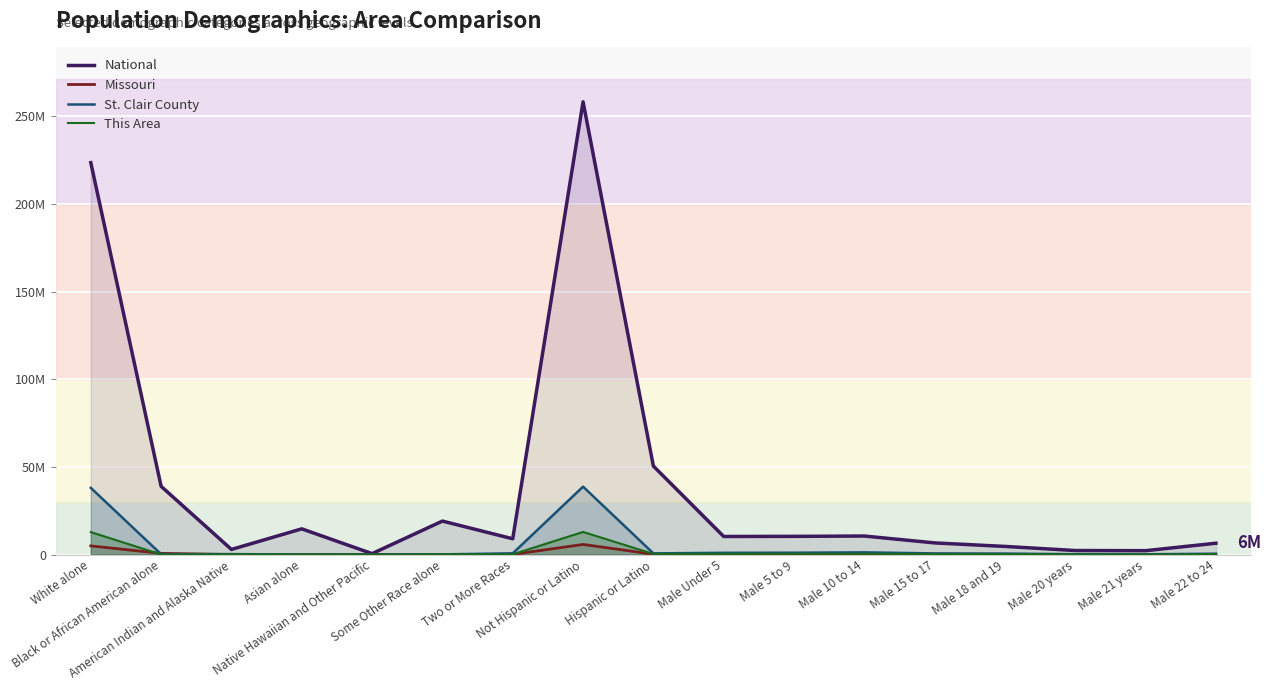

How many data points in St. Clair County are above 570950?

9